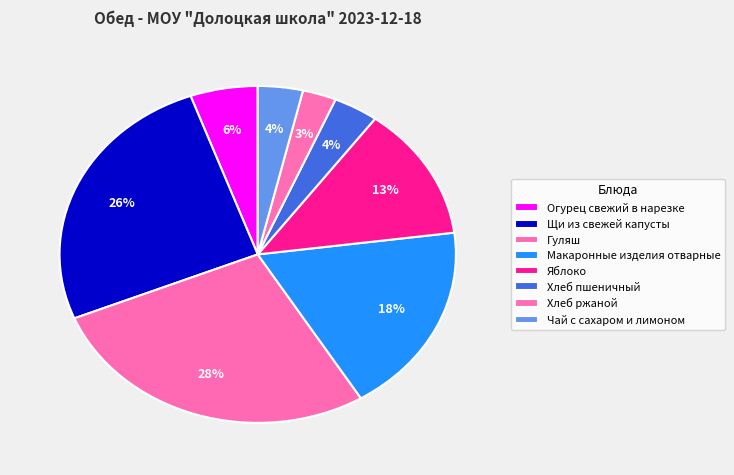

How many slices are in this pie chart?

8